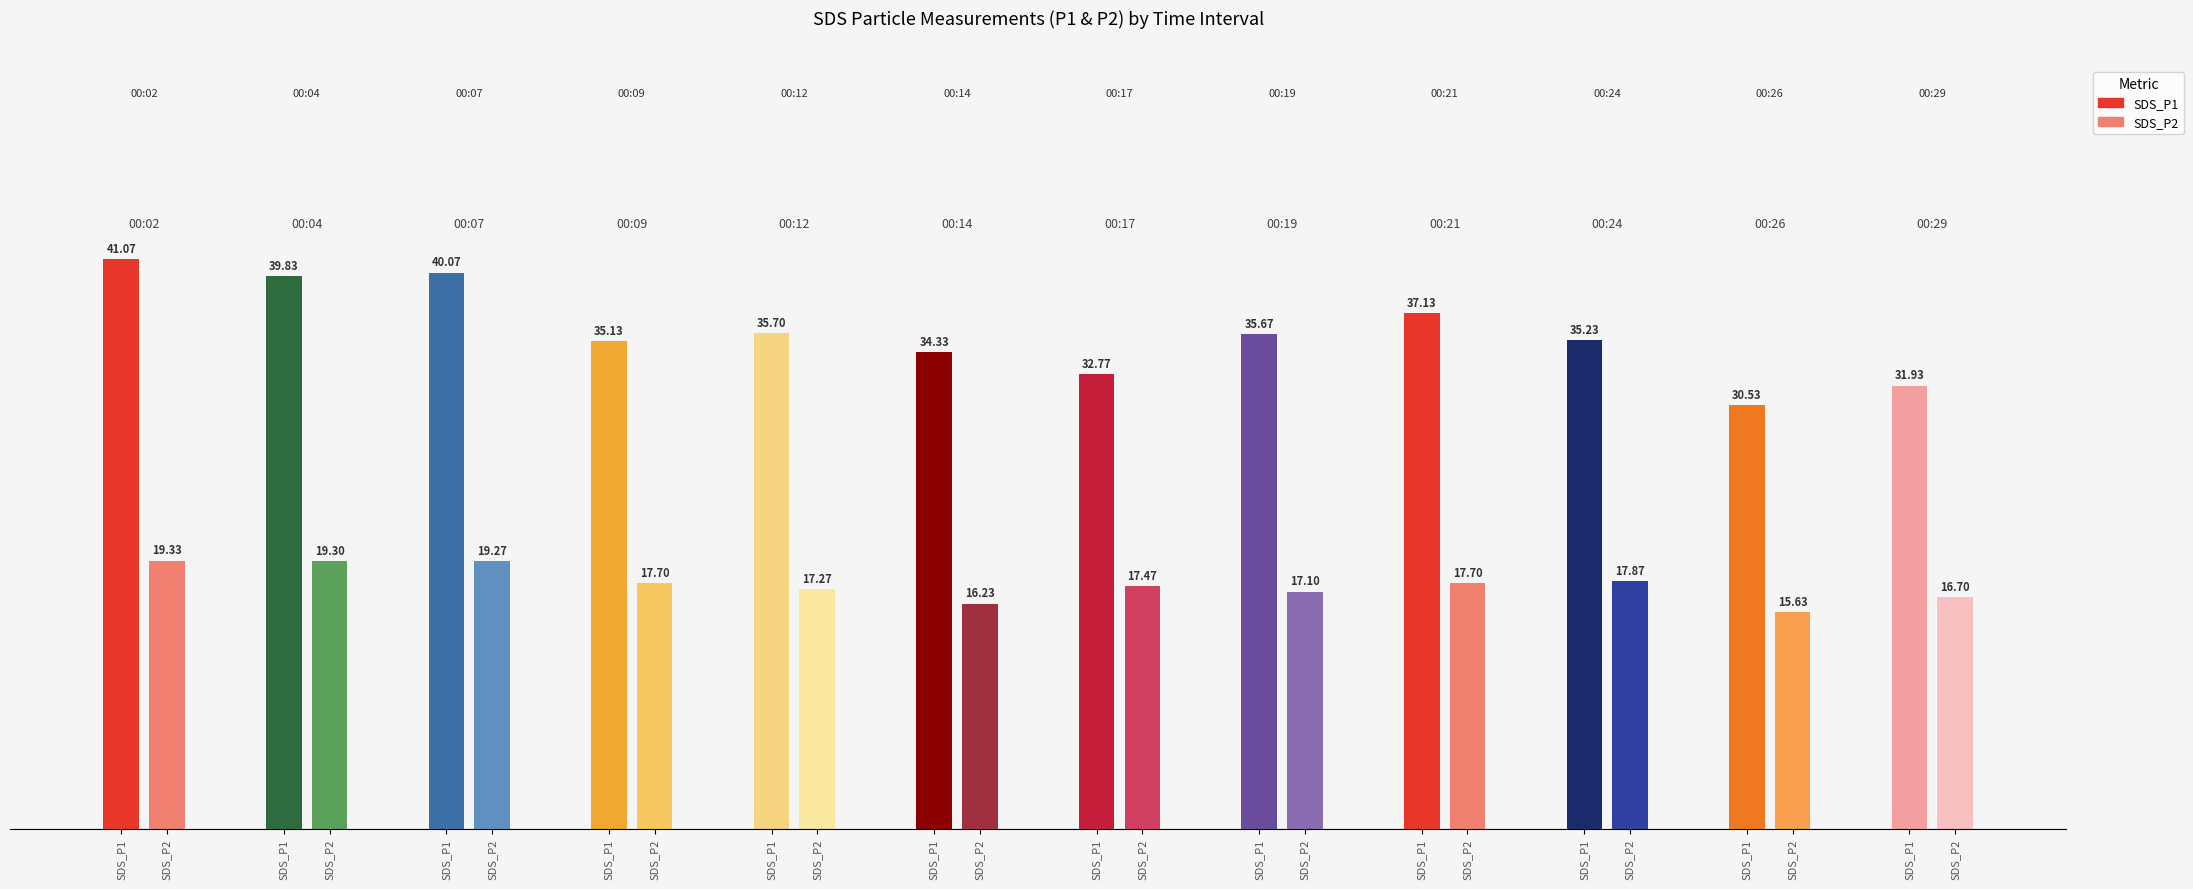

What is the value of the SDS_P2 bar at the 12th from the left?

16.7